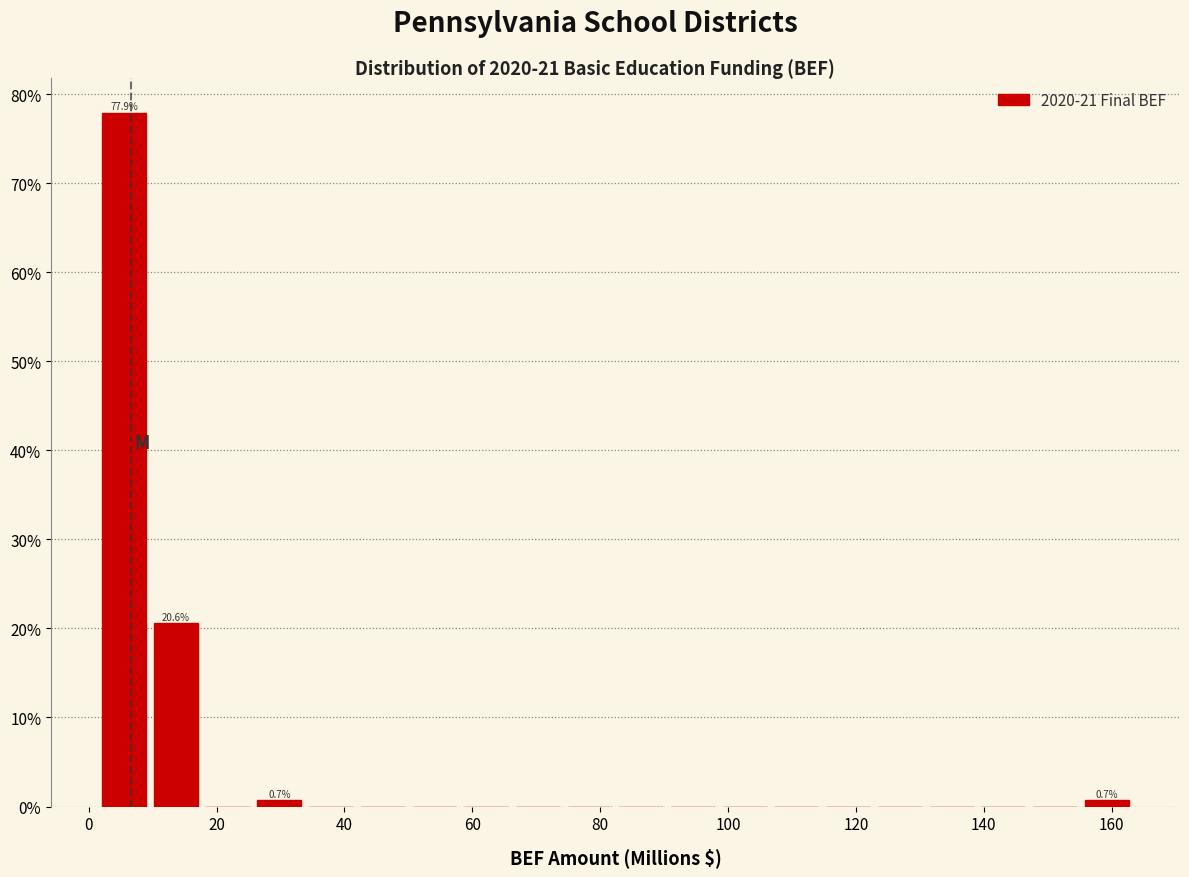

Over which range of the x-axis is the bar tallest?

2 to 10